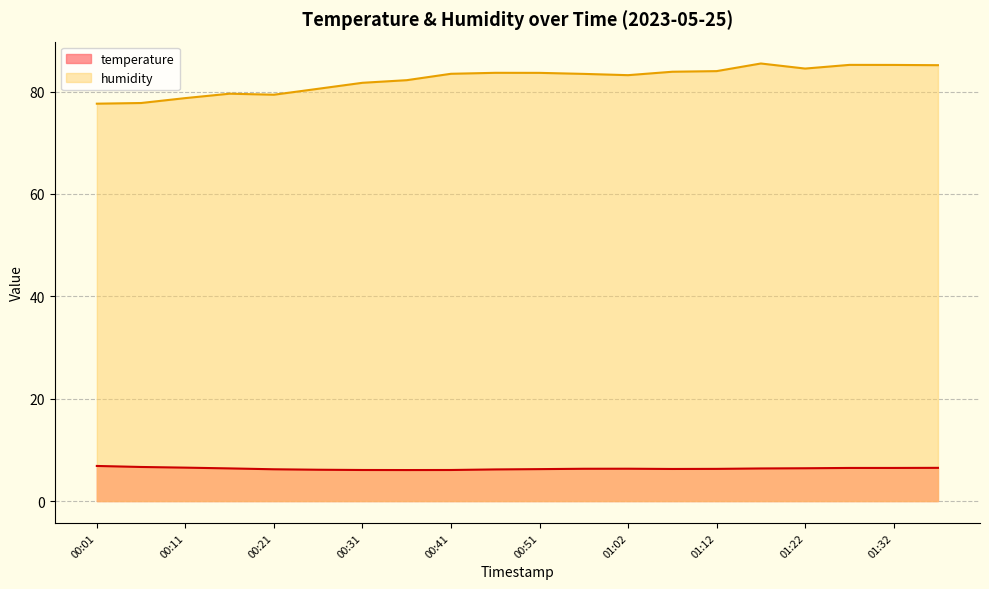

At how many categories does at least one series exceed 53?

20